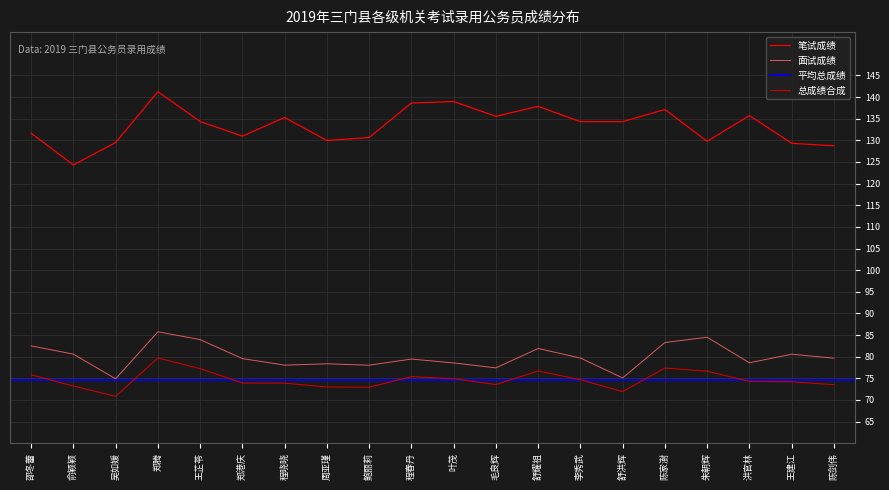

Between 朱朝辉 and 郑港庆, which is larger?

郑港庆